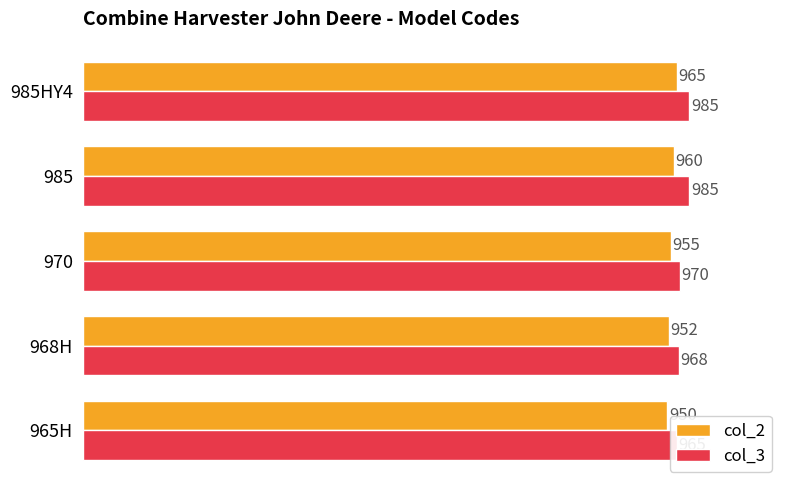

Which series has the largest total across all categories?

col_3